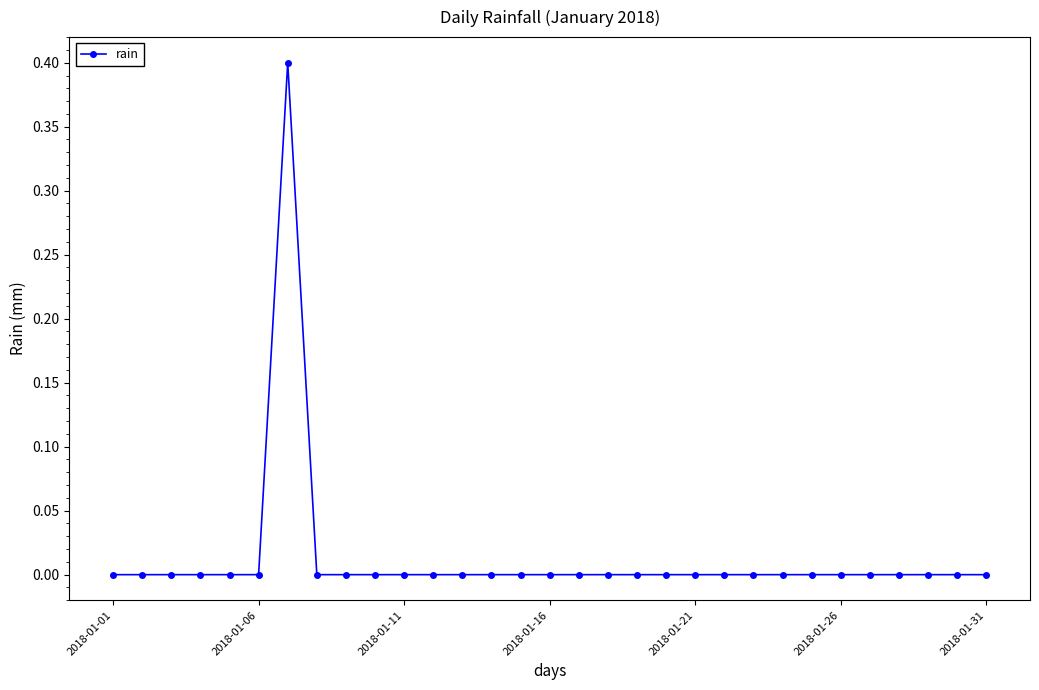

What is the difference between the maximum and minimum values?

0.4